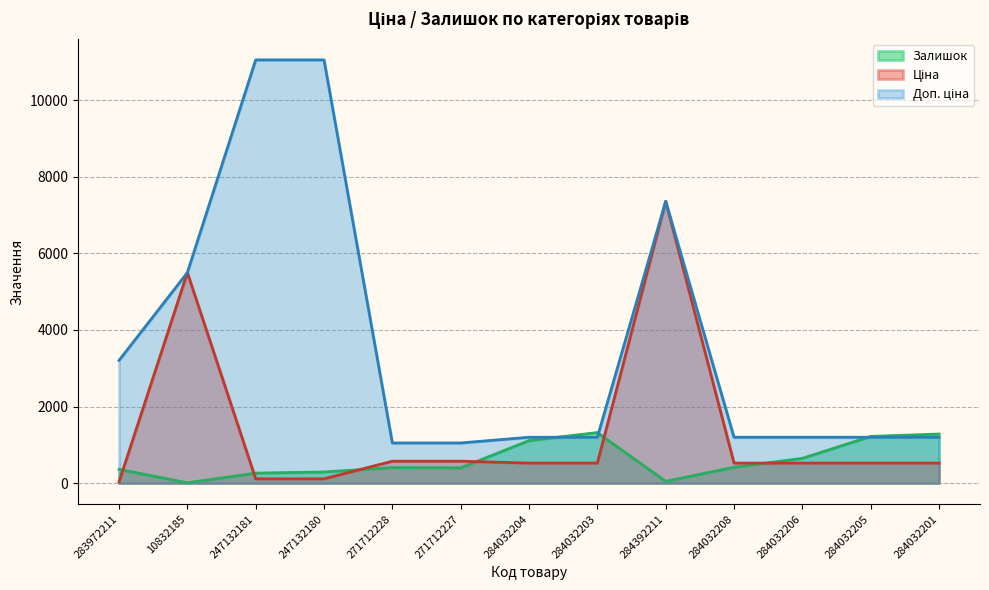

How many values in the Доп. ціна series exceed 1196?

11